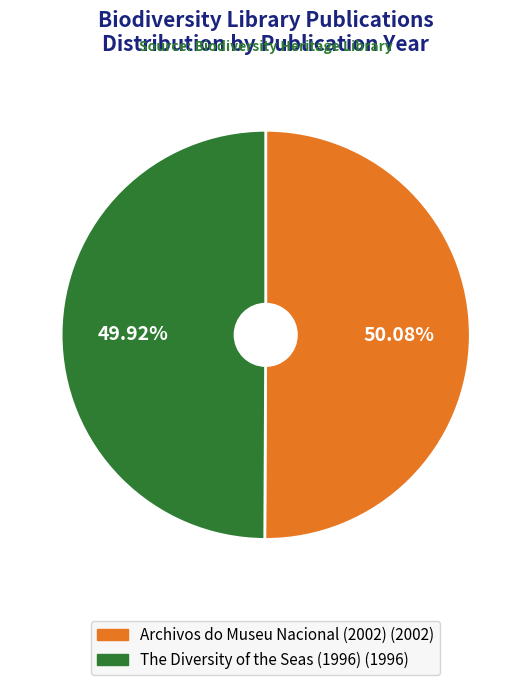

Does any single category account for the majority?

Yes